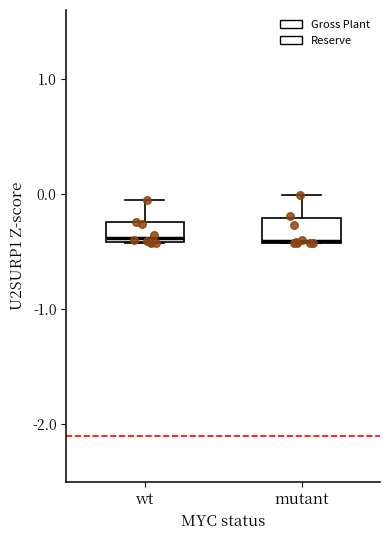

Reading left to right, read every box against the y-axis: the position of its median line, the range the box covers, and the ends of its whiskers. The values are not printed on the chart, so give them approximately, as read against the axis.

wt: median -0.4 (just above the box's lower edge), box -0.4 to -0.2, whiskers -0.4 to -0.1
mutant: median -0.4 (drawn on the box's lower edge), box -0.4 to -0.2, whiskers -0.4 to 0.0